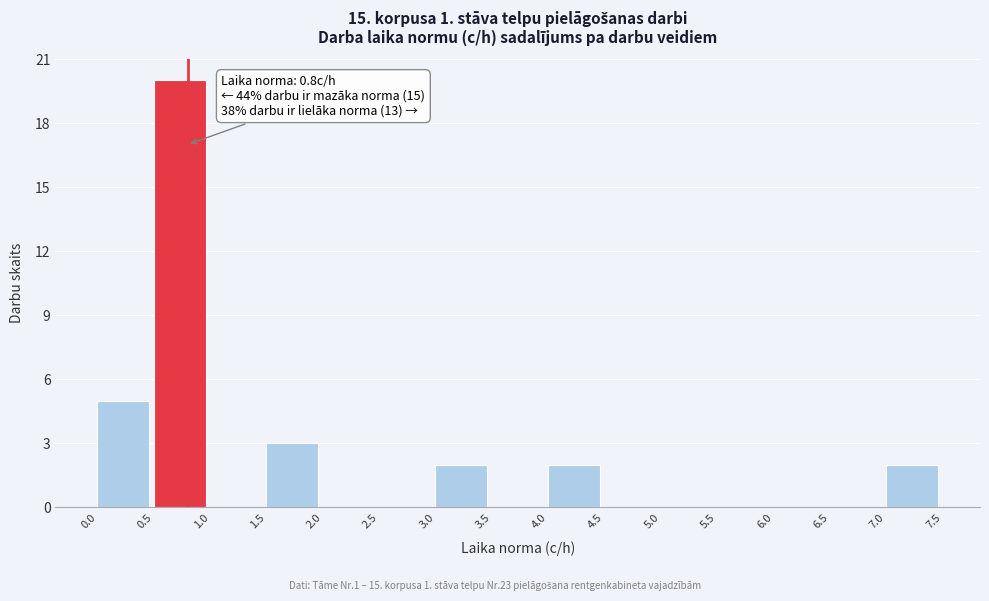

Which range on the x-axis has the tallest bar?

0.5 to 1.0